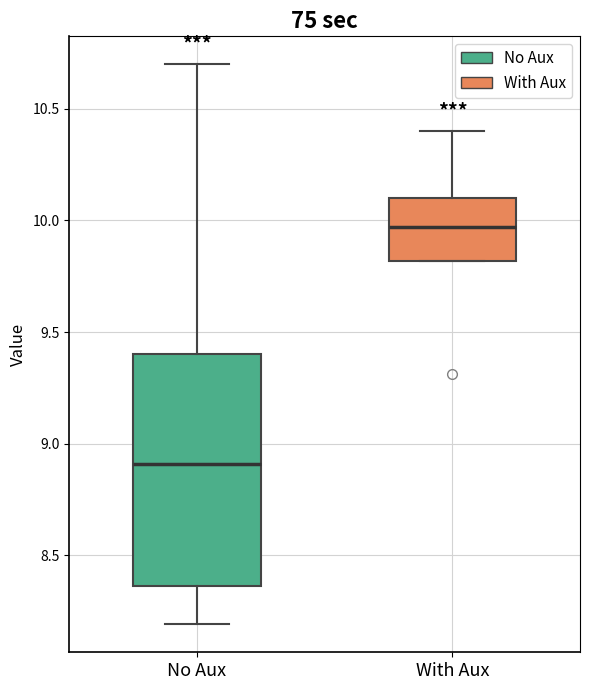

Where is the upper edge of the box for No Aux on the y-axis? The values are not printed on the chart, so give them approximately, as read against the axis.

9.40